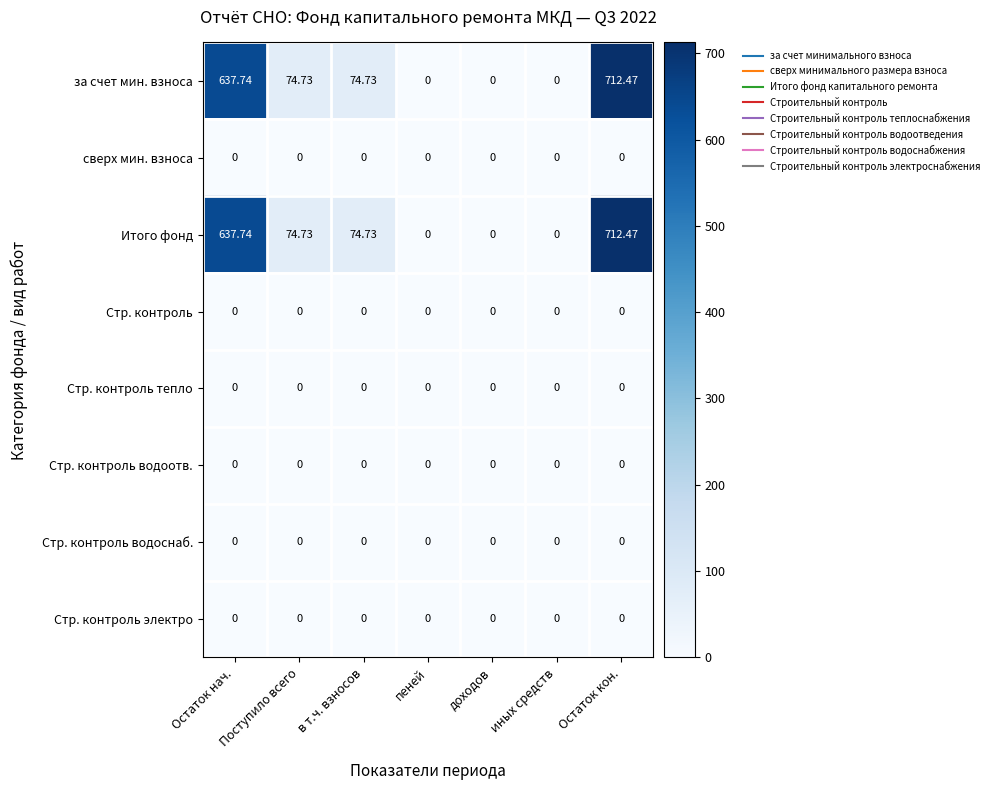

At which category is the sum across all series the highest?

Остаток кон.